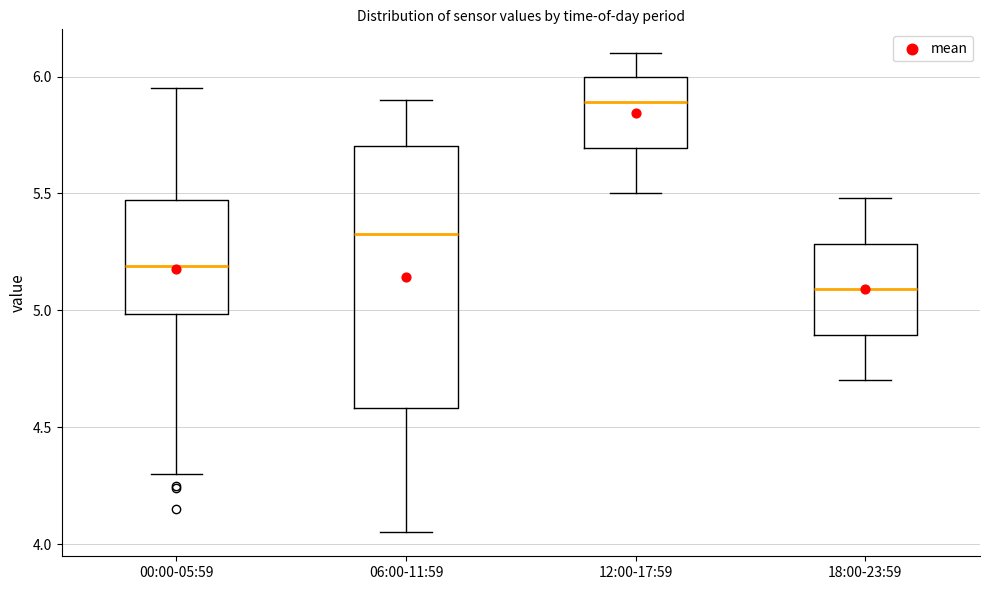

Reading left to right, read every box against the y-axis: the position of its median line, the range the box covers, and the ends of its whiskers. The values are not printed on the chart, so give them approximately, as read against the axis.

00:00-05:59: median 5.20, box 5.00 to 5.45, whiskers 4.30 to 5.95
06:00-11:59: median 5.35, box 4.60 to 5.70, whiskers 4.05 to 5.90
12:00-17:59: median 5.90, box 5.70 to 6.00, whiskers 5.50 to 6.10
18:00-23:59: median 5.10, box 4.90 to 5.30, whiskers 4.70 to 5.50